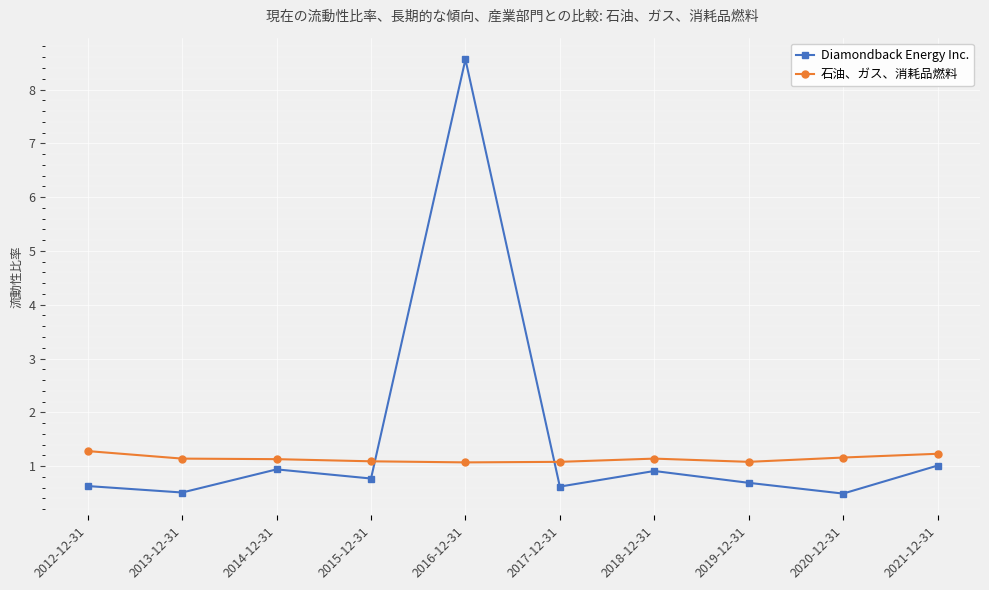

What is the spread (max minus min) of values at 2021-12-31?

0.2